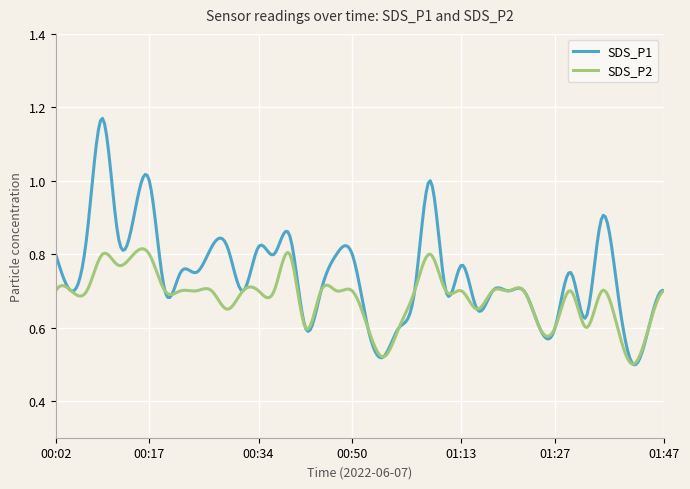

List the series in order of their peak value, lowest first.

SDS_P2, SDS_P1